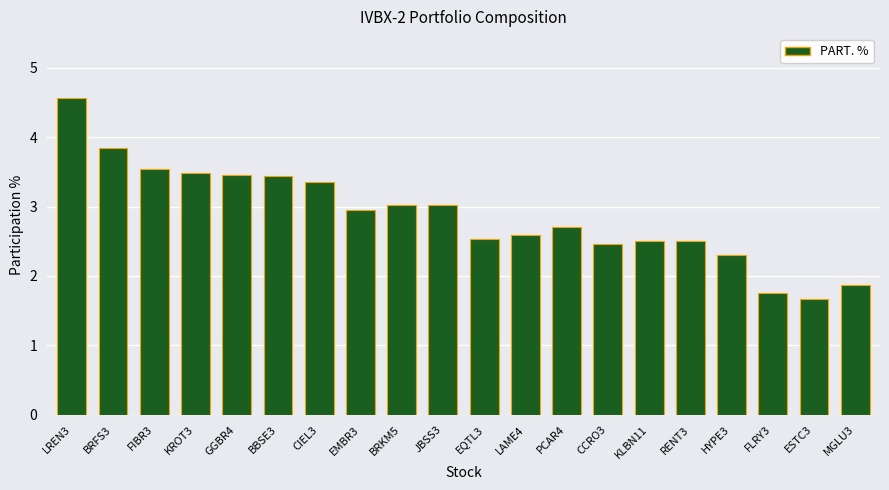

Which label corresponds to the largest value in the chart?

LREN3